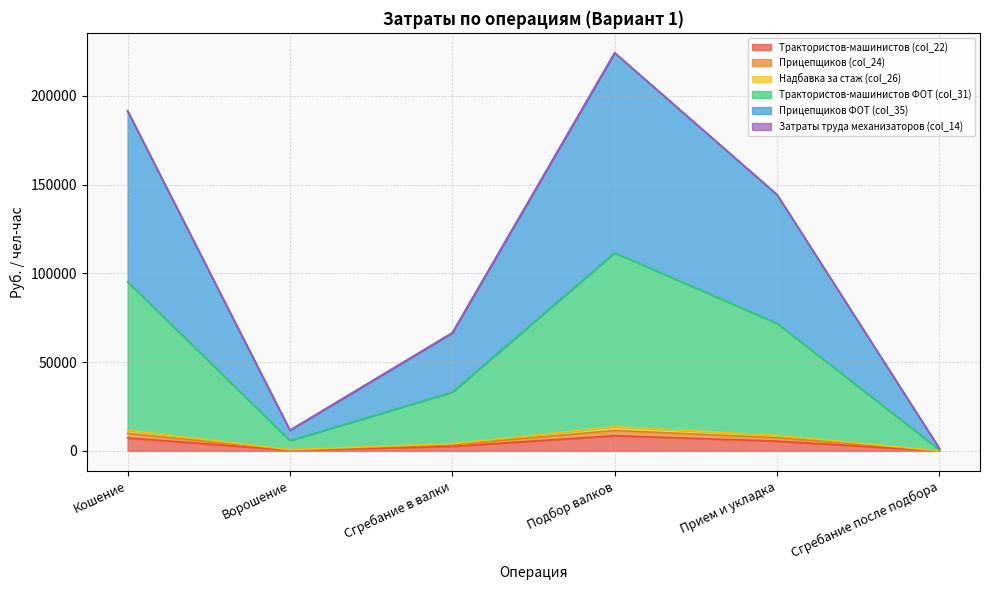

What is the sum of all Прицепщиков ФОТ (col_35) values?

318167.5